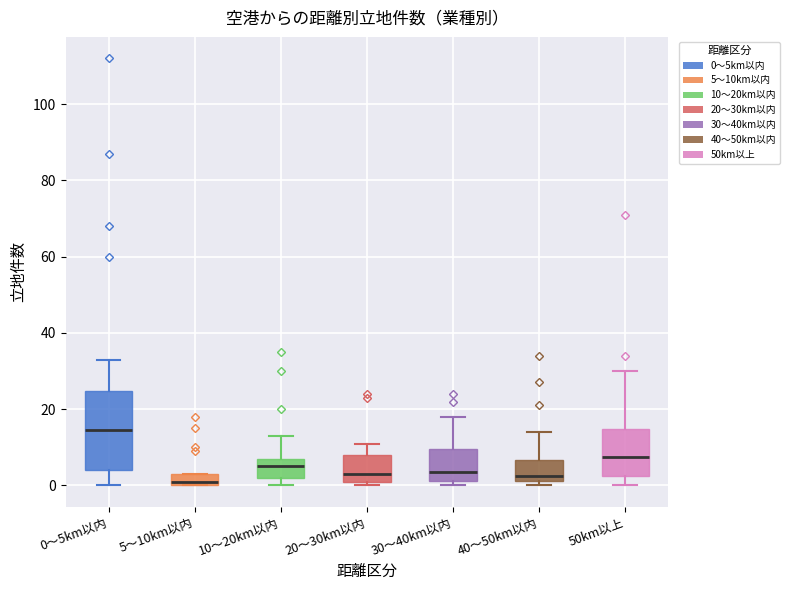

Comparing the boxes themselves (not the whiskers), which one is the tallest?

0～5km以内